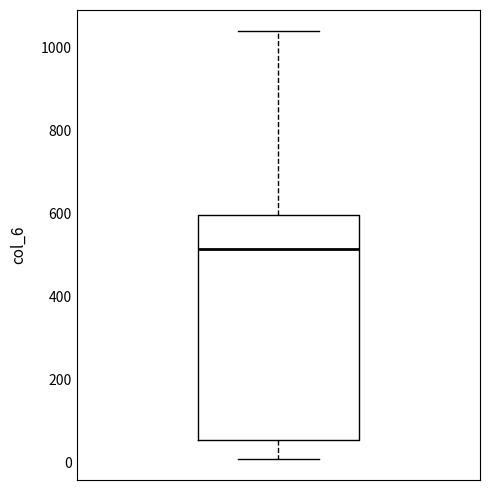

Transcribe this box plot: give where the median line is, the range the box spans, and where the two whiskers end, as read against the y-axis. The values are not printed on the chart, so give them approximately, as read against the axis.

median 520, box 60 to 600, whiskers 0 to 1040